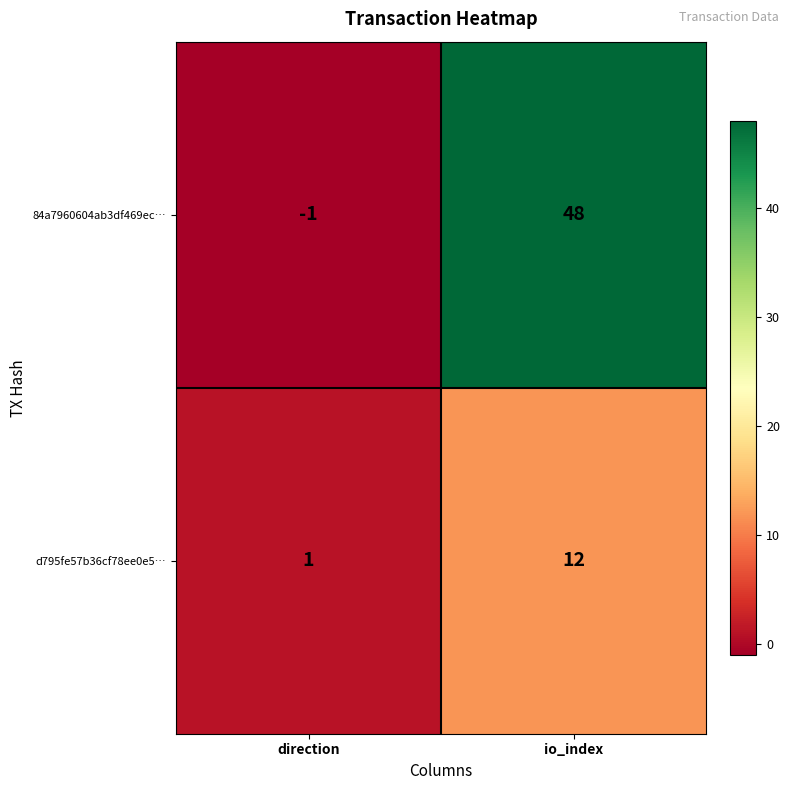

What is the difference between the 84a7960604ab3df469ec… values at io_index and direction?

49